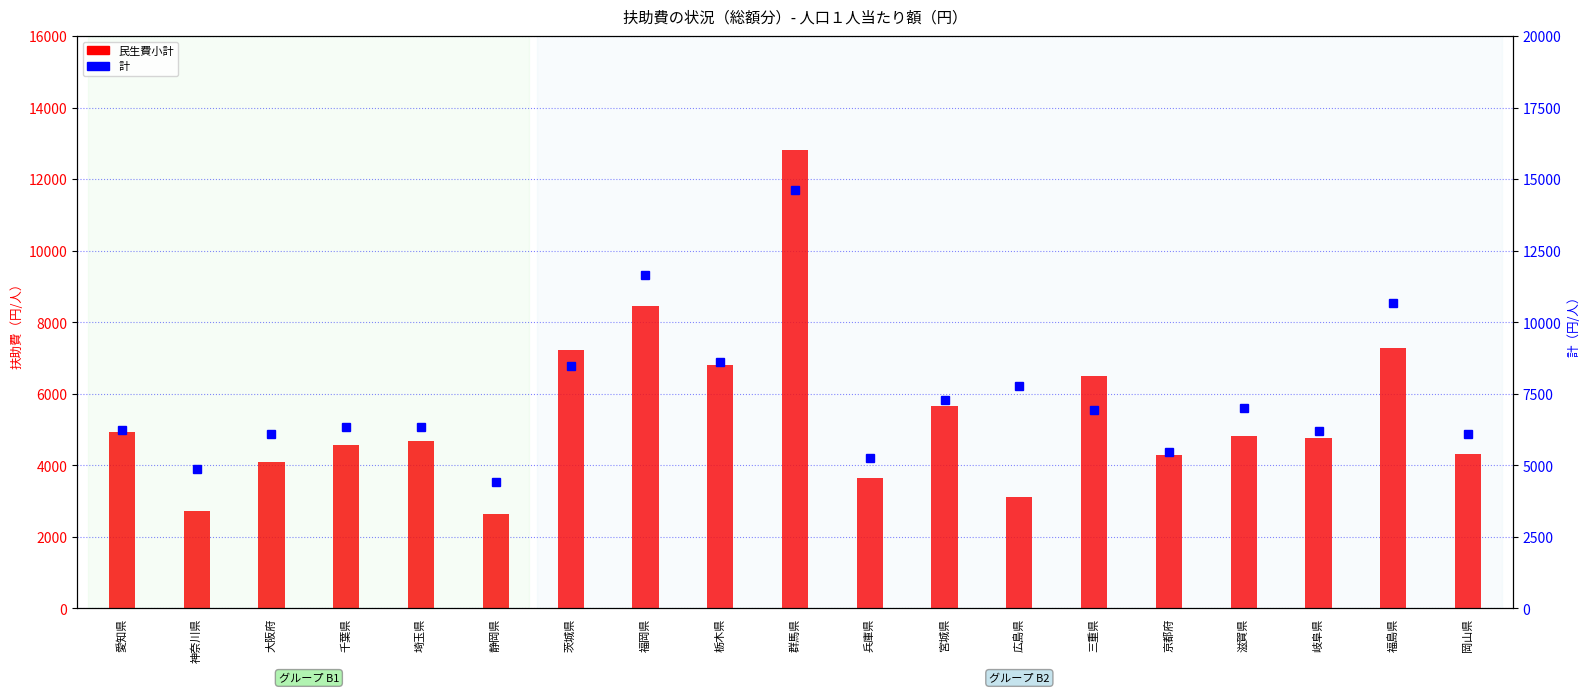

Are the bars horizontal?

No